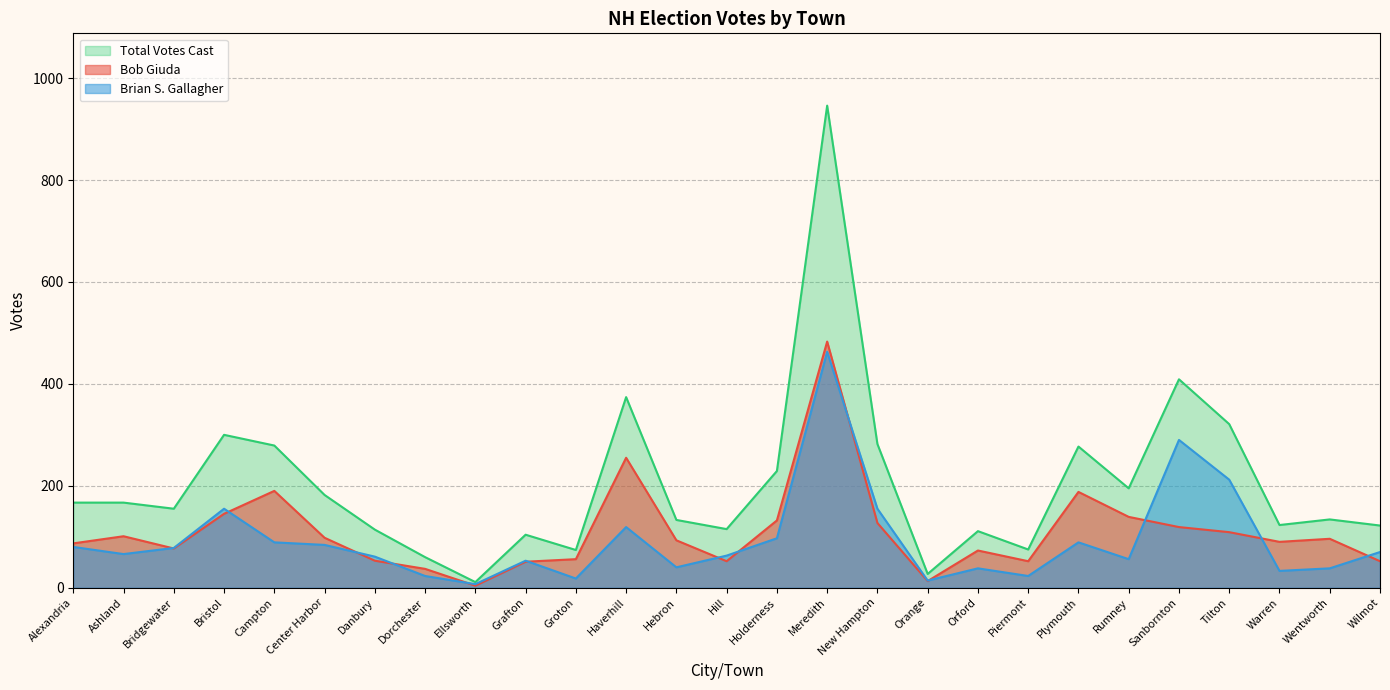

Which label corresponds to the smallest value in the chart?

Ellsworth